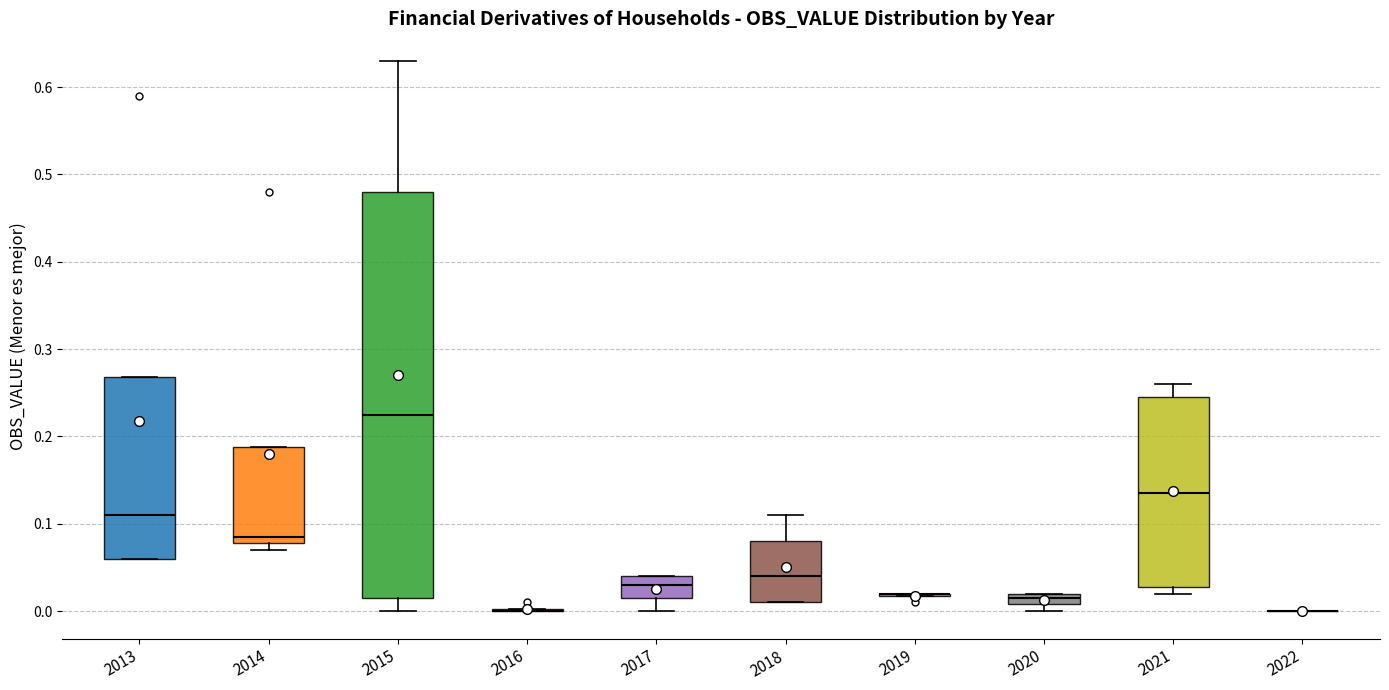

Comparing the boxes themselves (not the whiskers), which one is the tallest?

2015